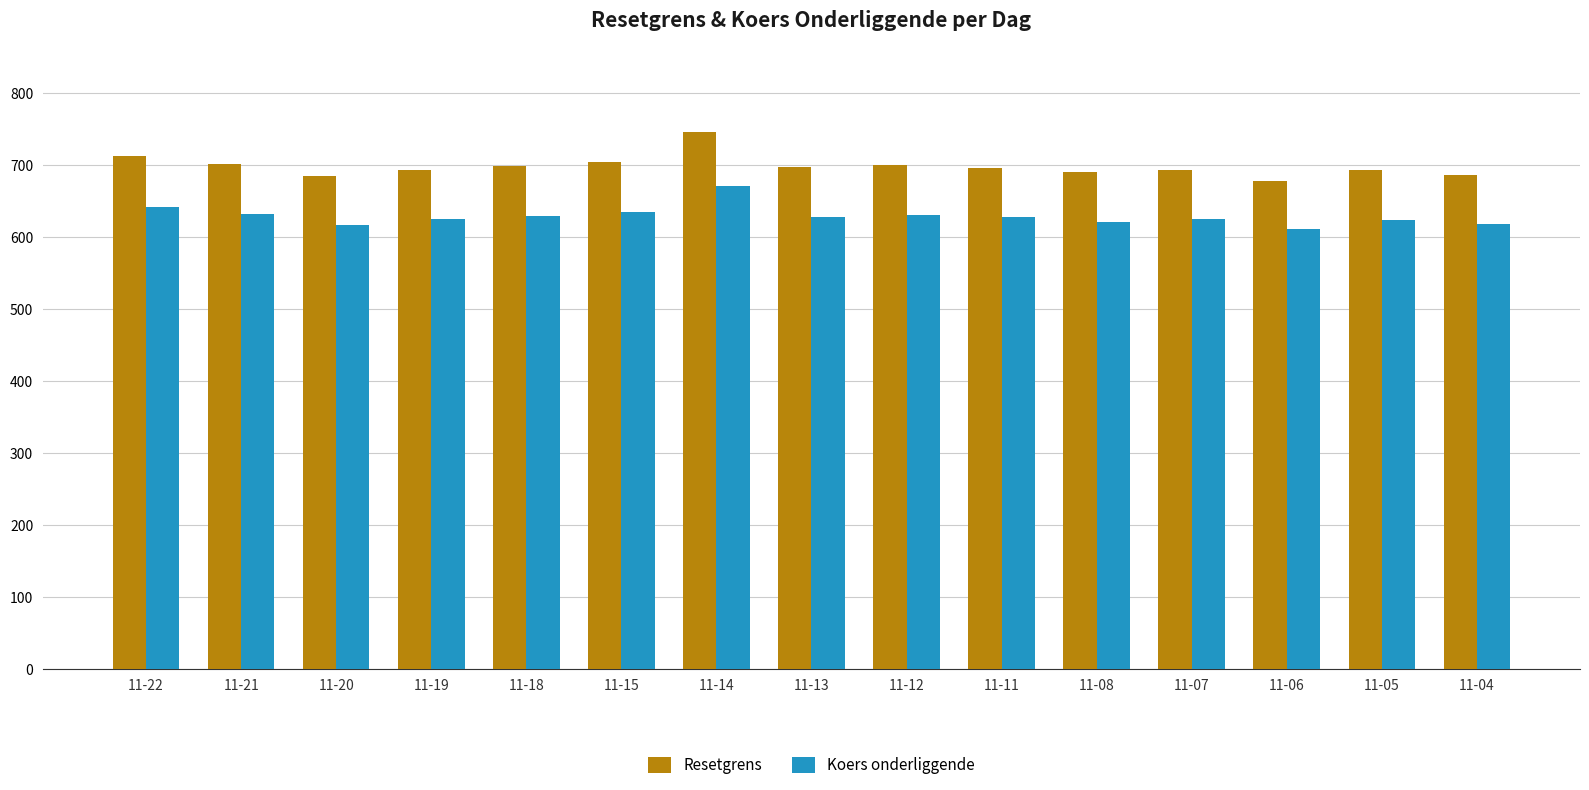

List the series in order of their overall mean, lowest first.

Koers onderliggende, Resetgrens